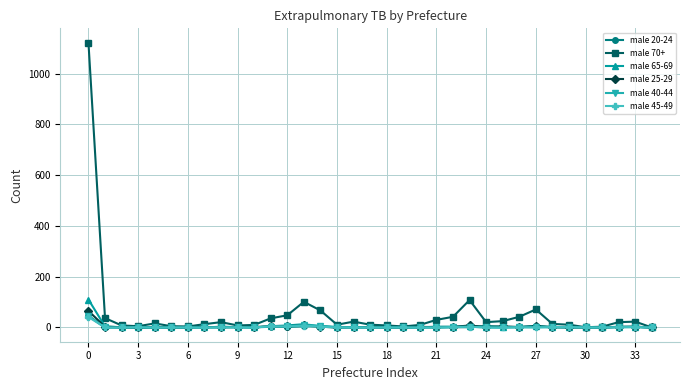

Which series has the largest total across all categories?

male 70+